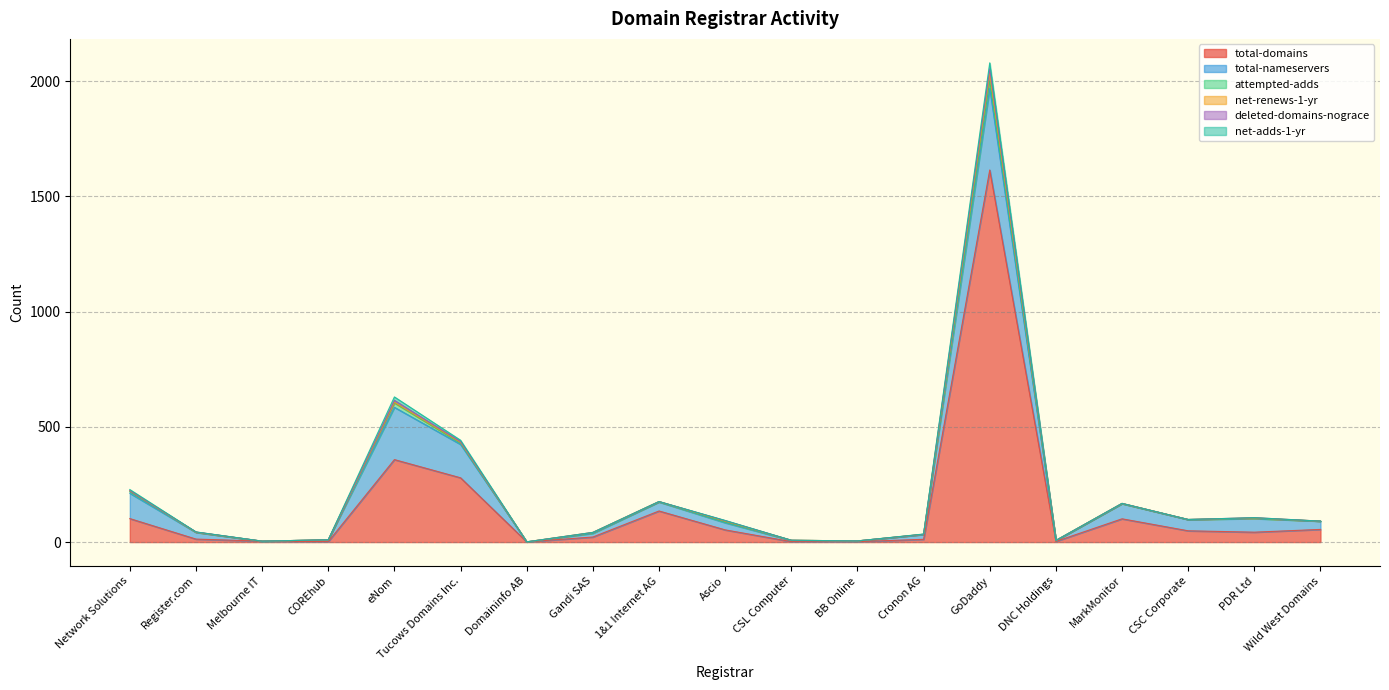

What is the average value of the net-adds-1-yr series?

3